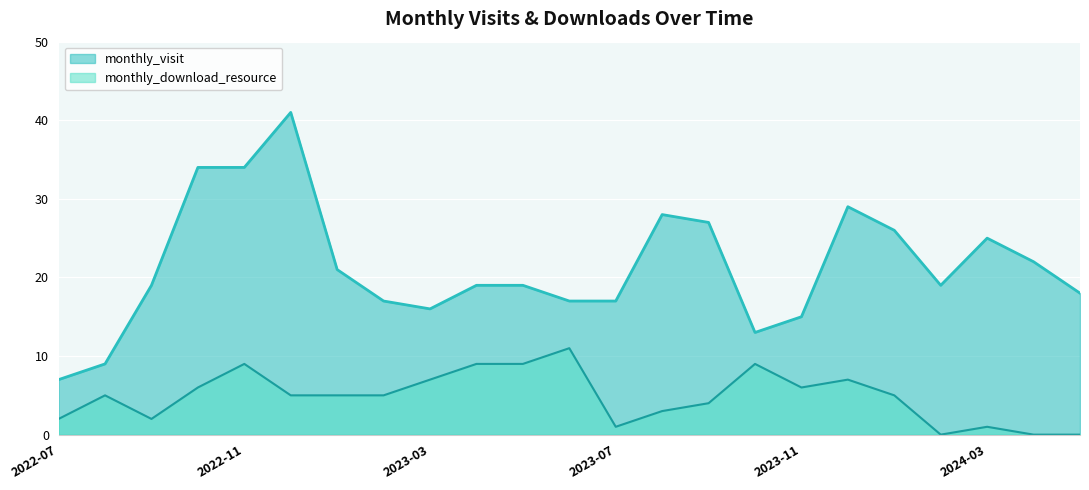

What is the label of the 19th point from the right?

2022-11